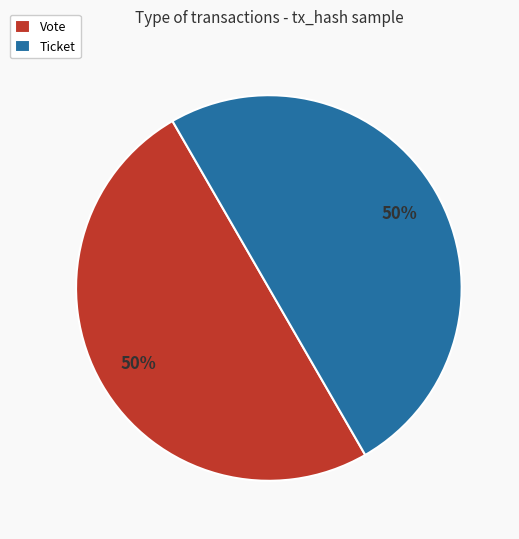

How many segments does this pie chart have?

2